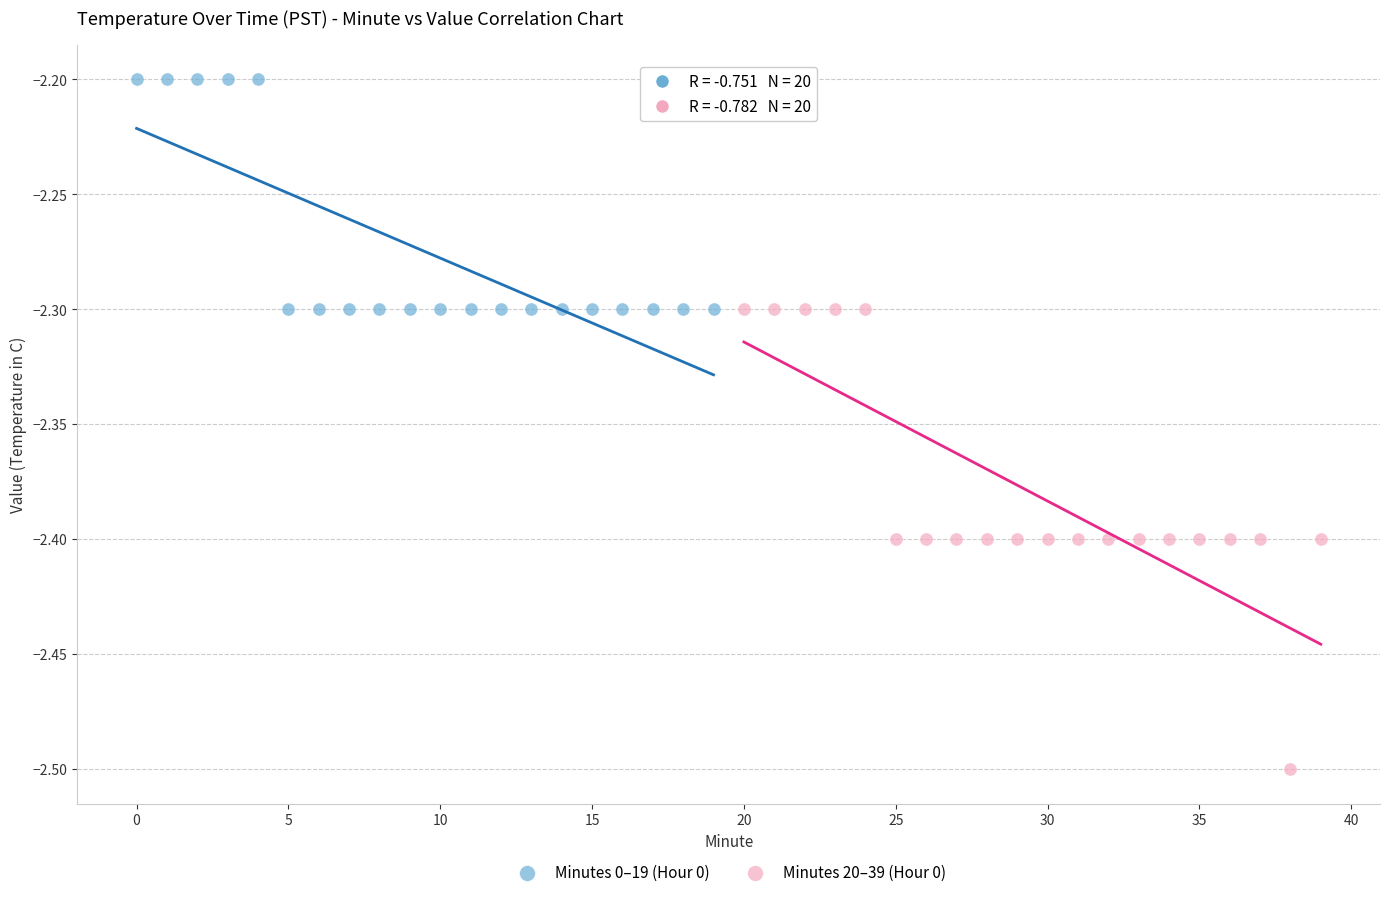

Which series reaches the minimum Y coordinate?

Minutes 20–39 (Hour 0)